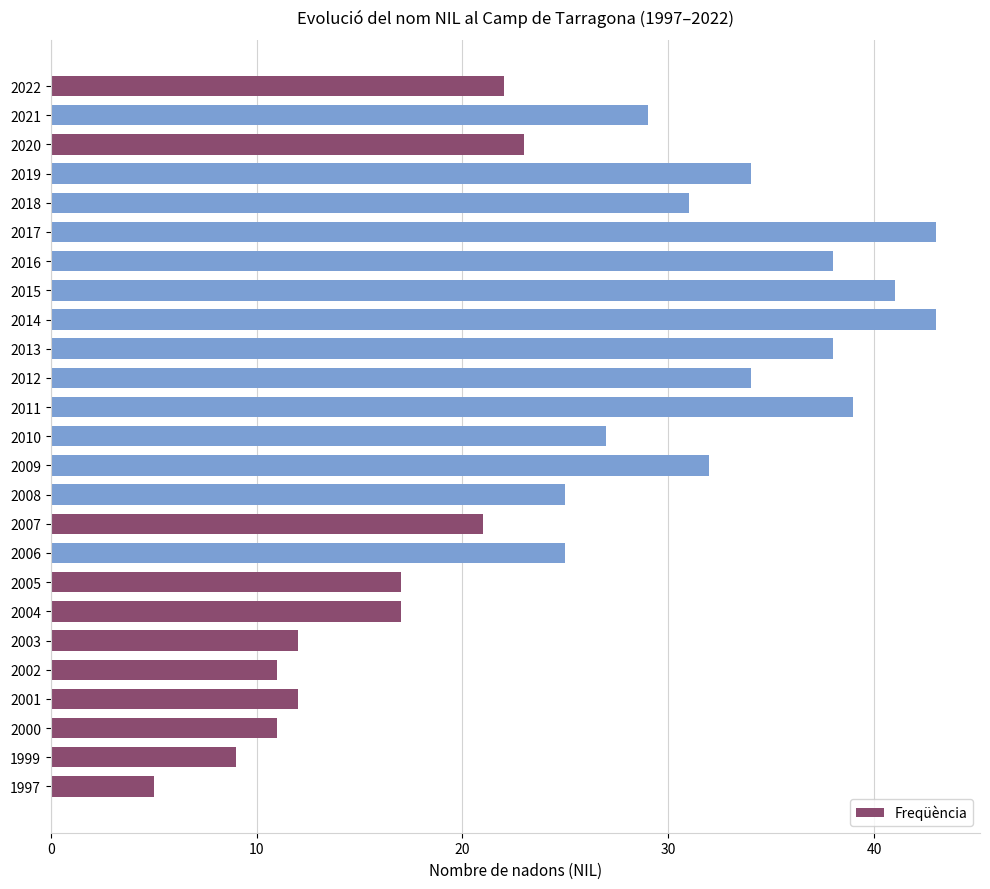

The chart shows a value of 23 at 2020. True or false?

True